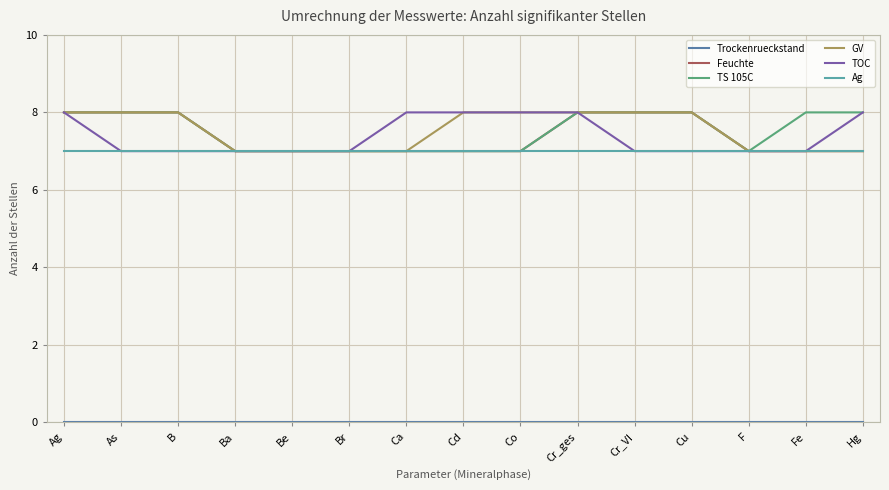

Read the TS 105C value at Be.

7